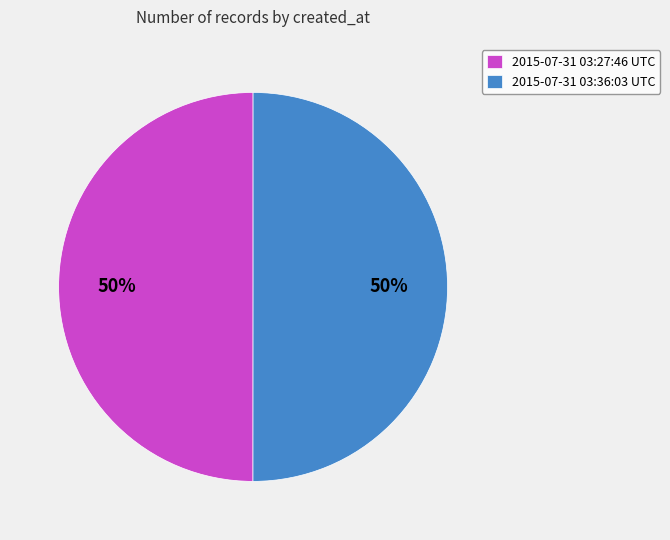

To the nearest percent, what percentage of the pie is 2015-07-31 03:36:03 UTC?

50%